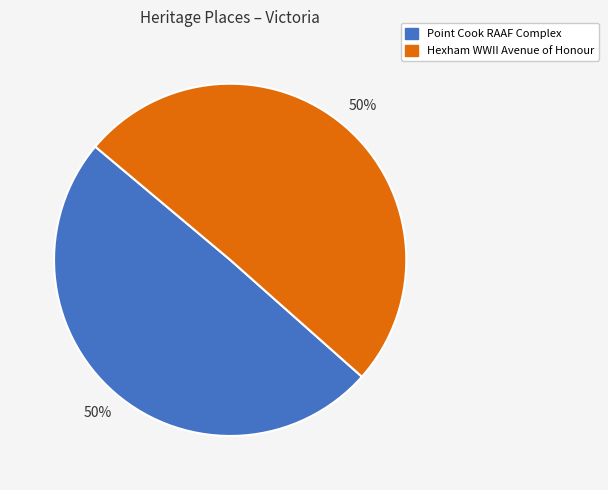

Do Hexham WWII Avenue of Honour and Point Cook RAAF Complex together represent more than half of the pie?

Yes